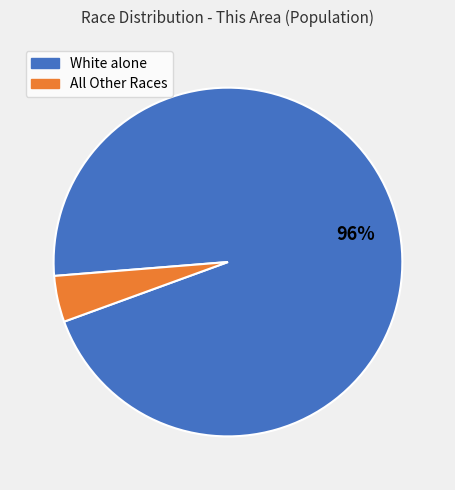

Count the number of slices in the pie.

2